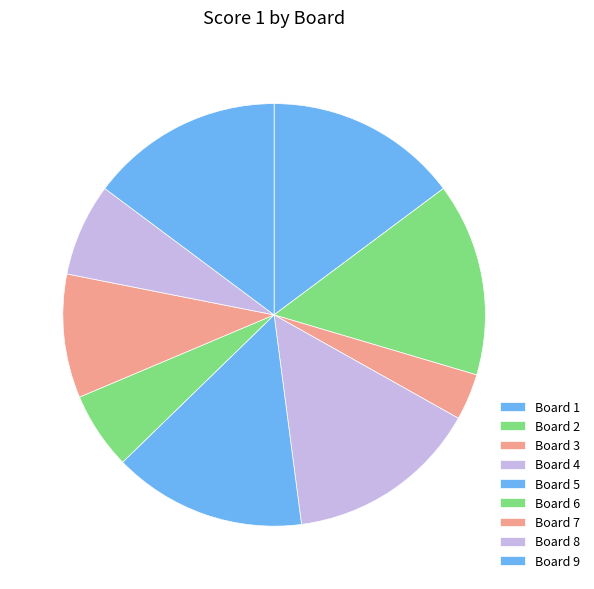

How many slices are in this pie chart?

9